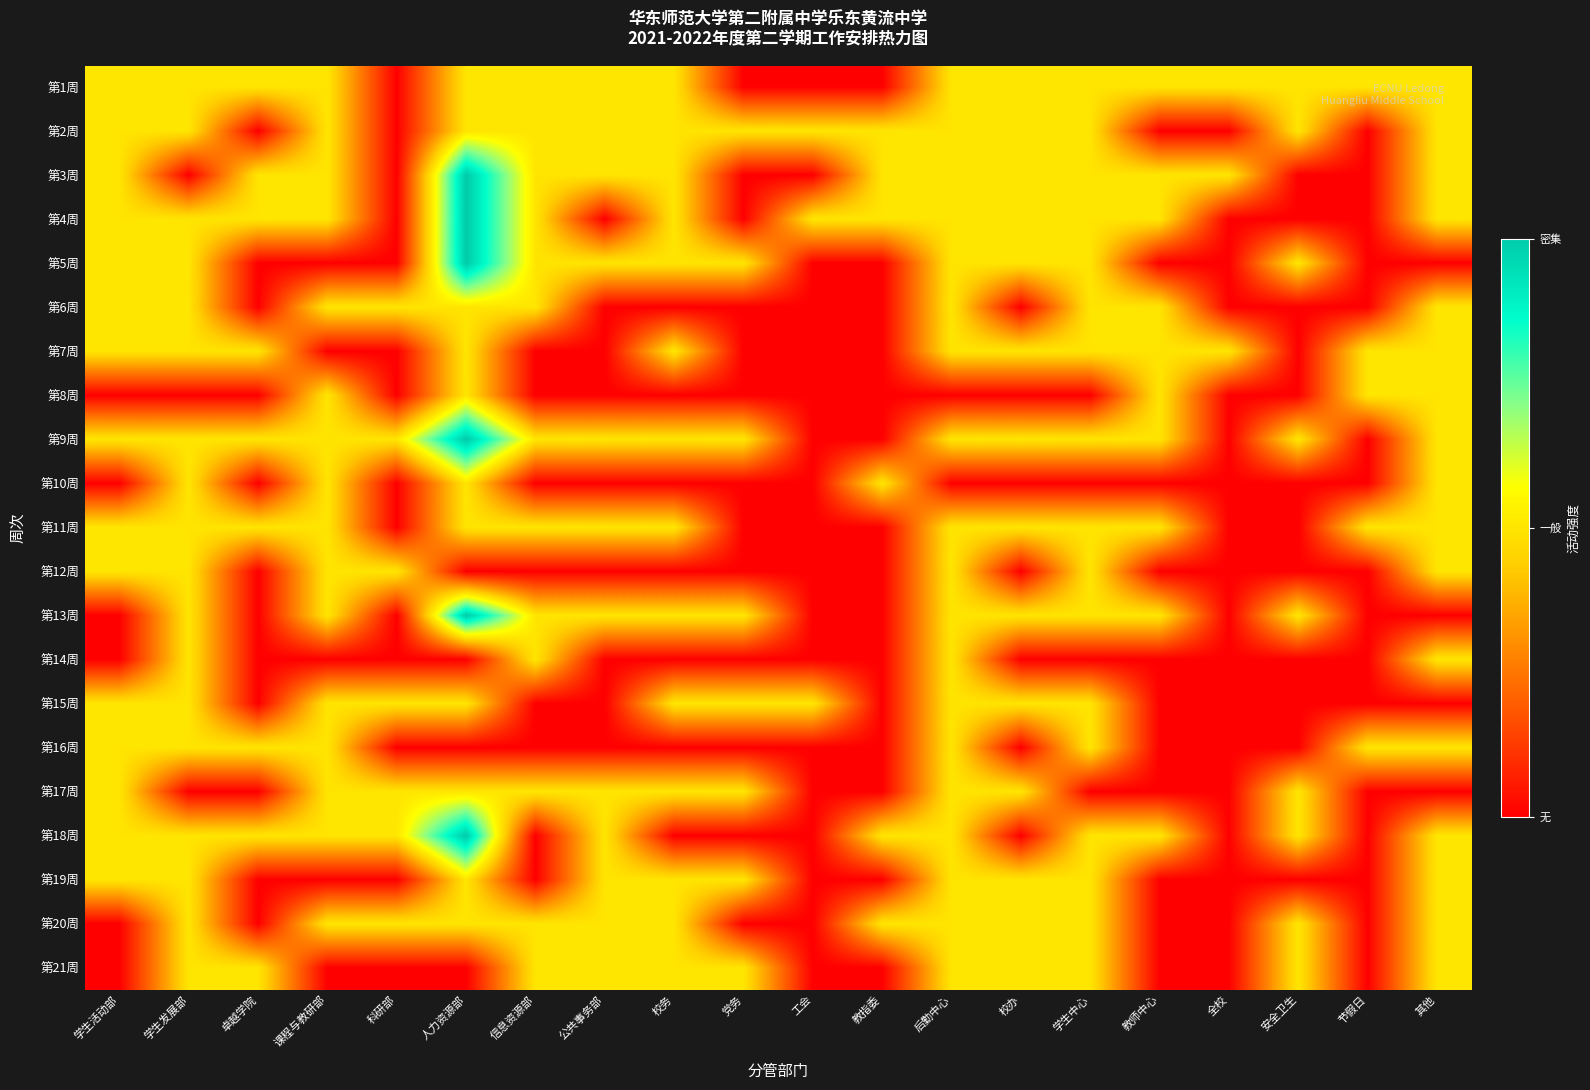

At which category is the sum across all series the highest?

人力资源部